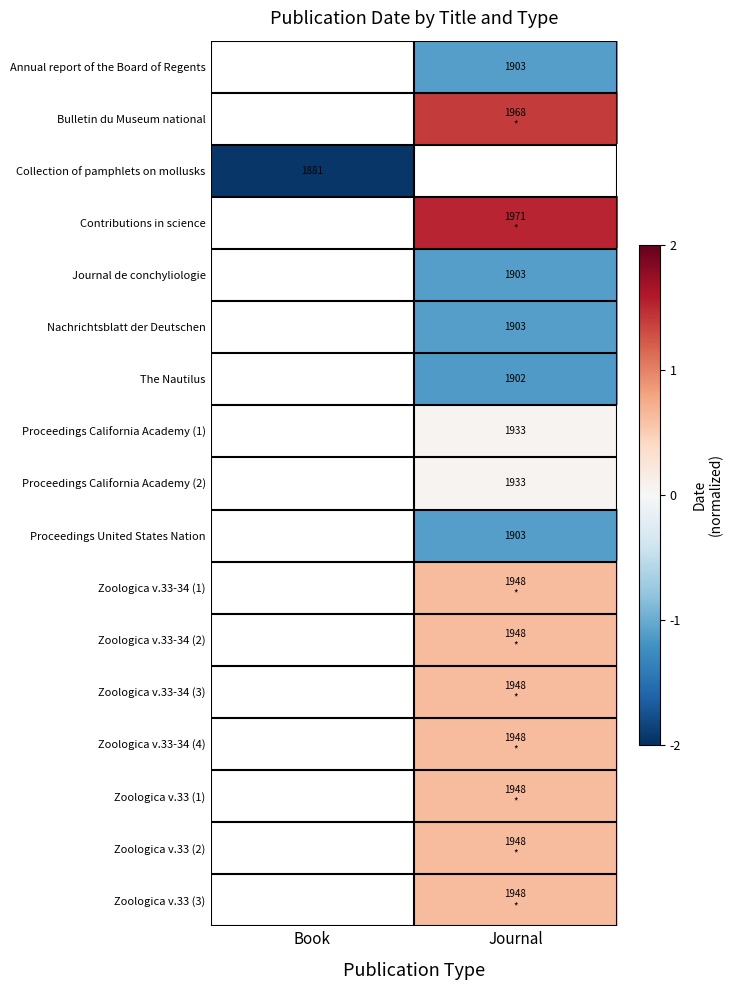

Is the value of Proceedings California Academy (1) at Journal greater than the value of Nachrichtsblatt der Deutschen at Journal?

Yes